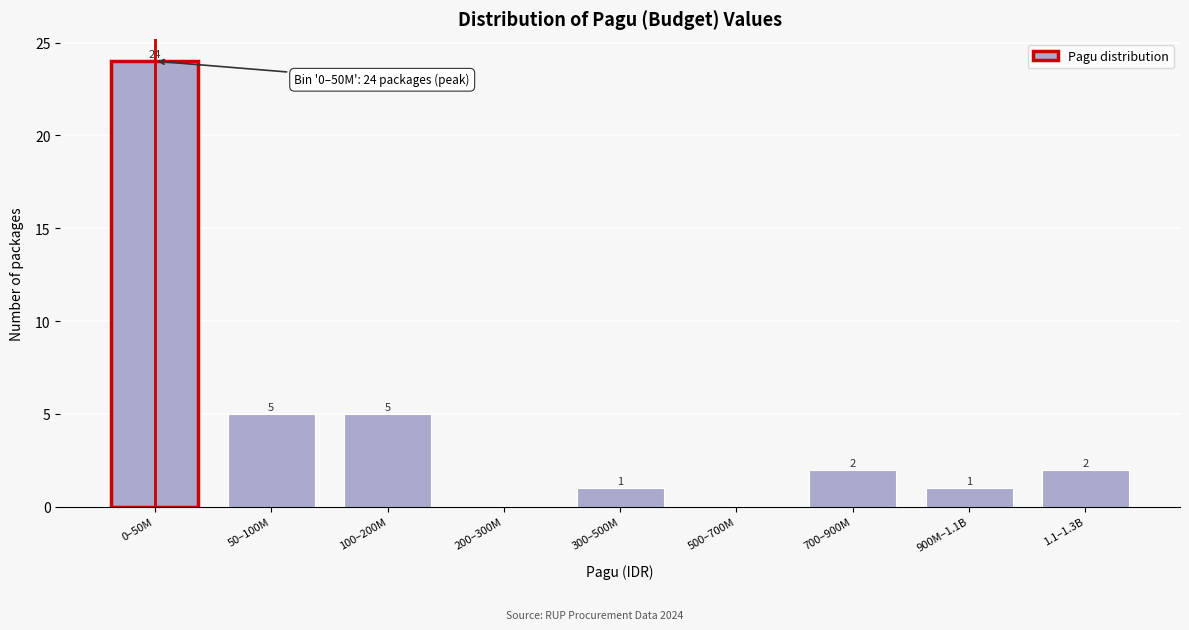

Which label corresponds to the largest value in the chart?

0–50M